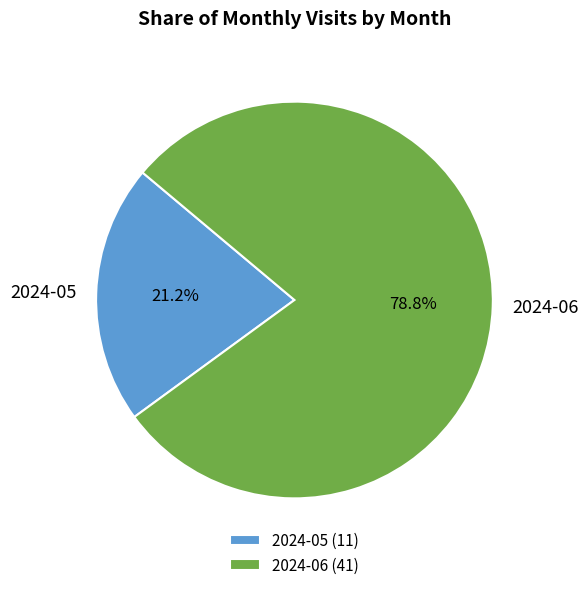

How many slices are in this pie chart?

2